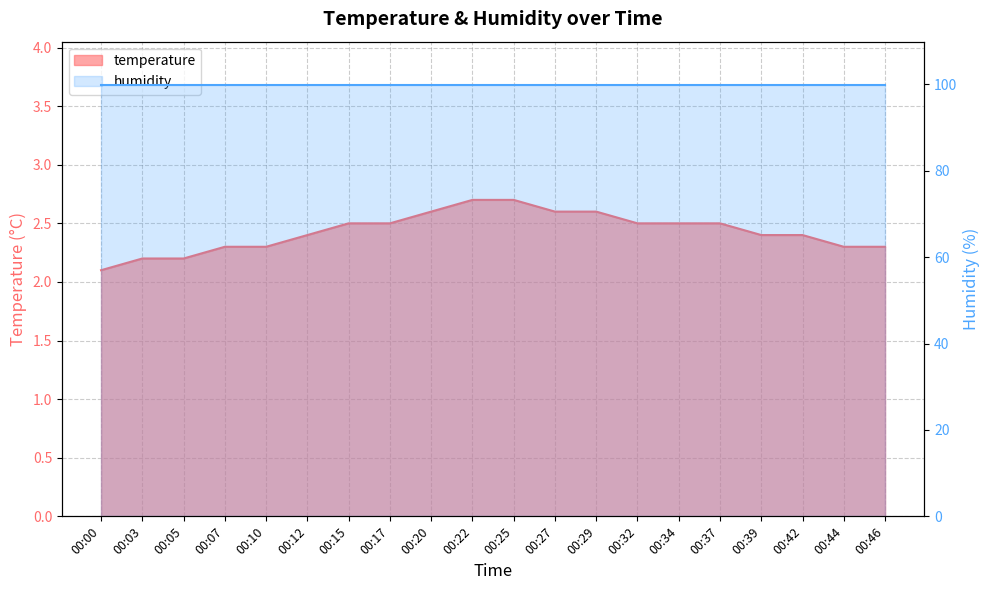

Is it true that the value at 00:29 is 4.5?

False